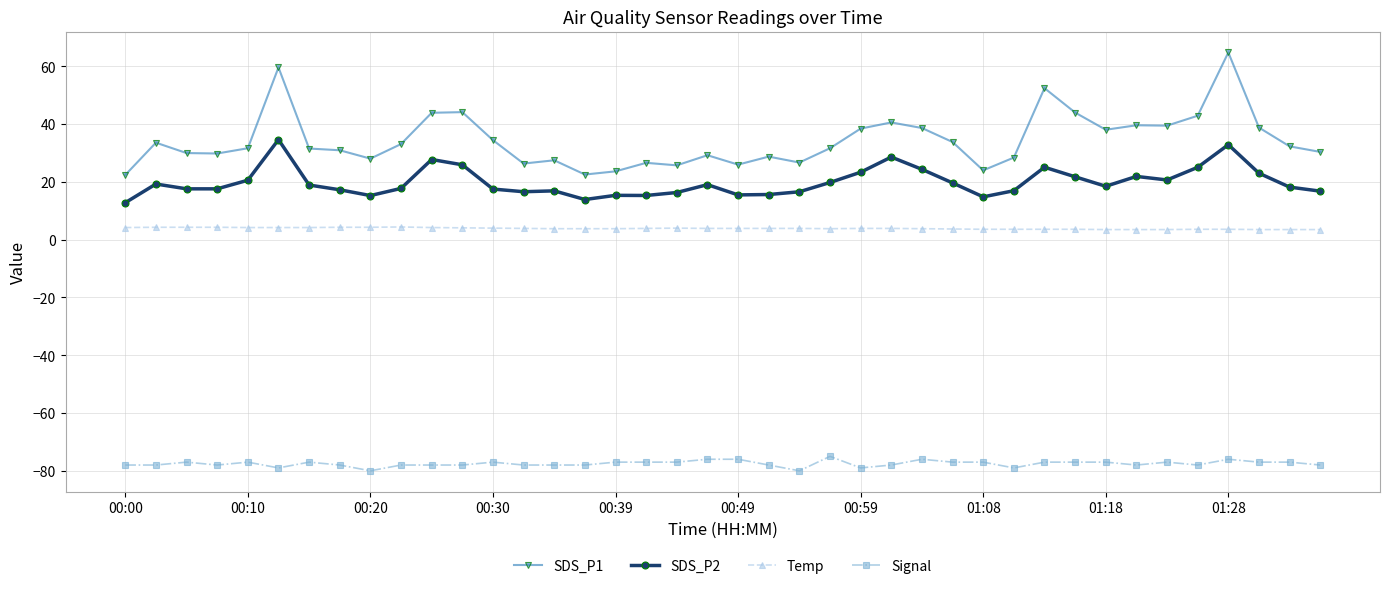

What is the greatest value displayed?

64.8